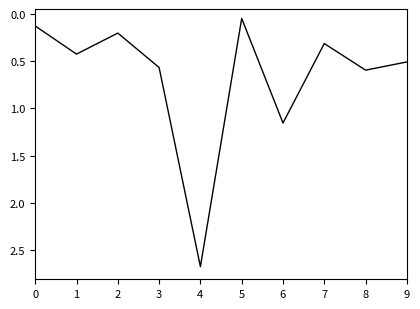

How many interior local valleys (lower than both neighbors) does the data have?

3